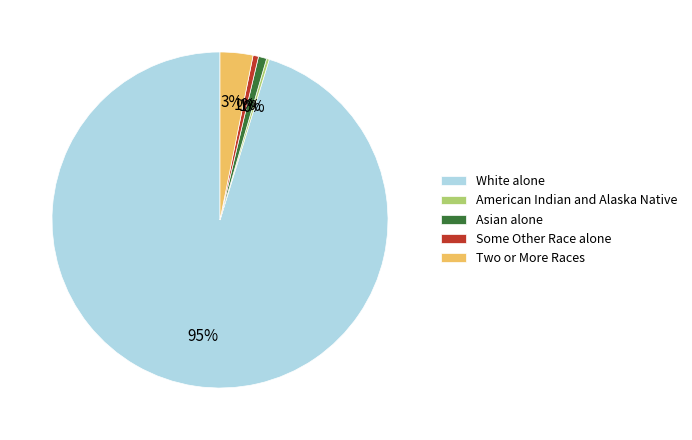

To the nearest percent, what is the difference between the largest and smallest slice percentages?

95%